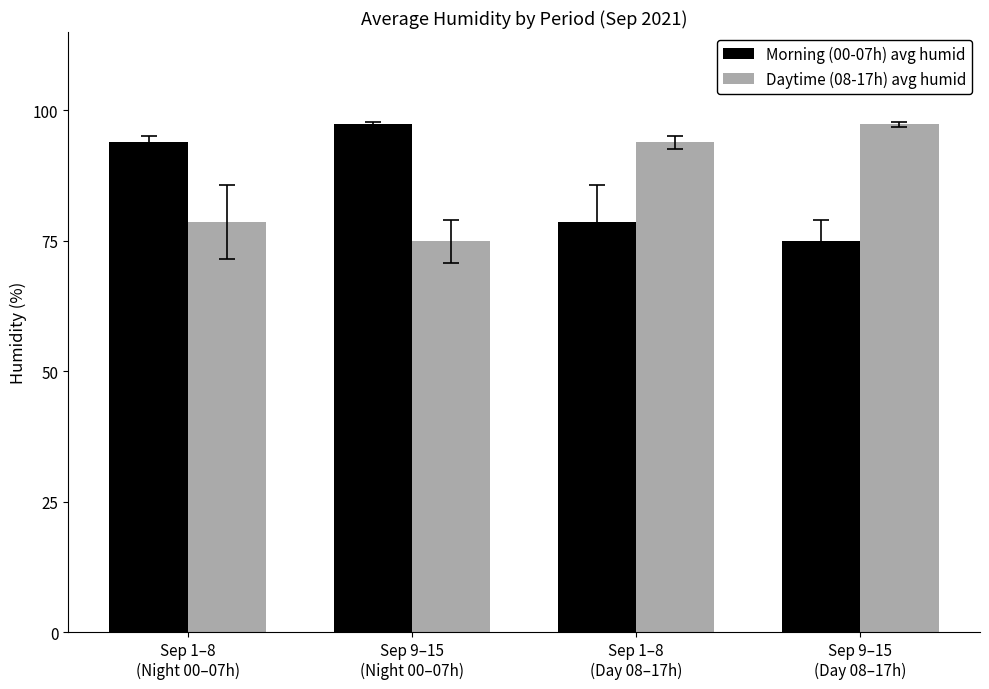

What is the sum of the Daytime (08-17h) avg humid values at Sep 9–15
(Night 00–07h) and Sep 1–8
(Night 00–07h)?

153.5